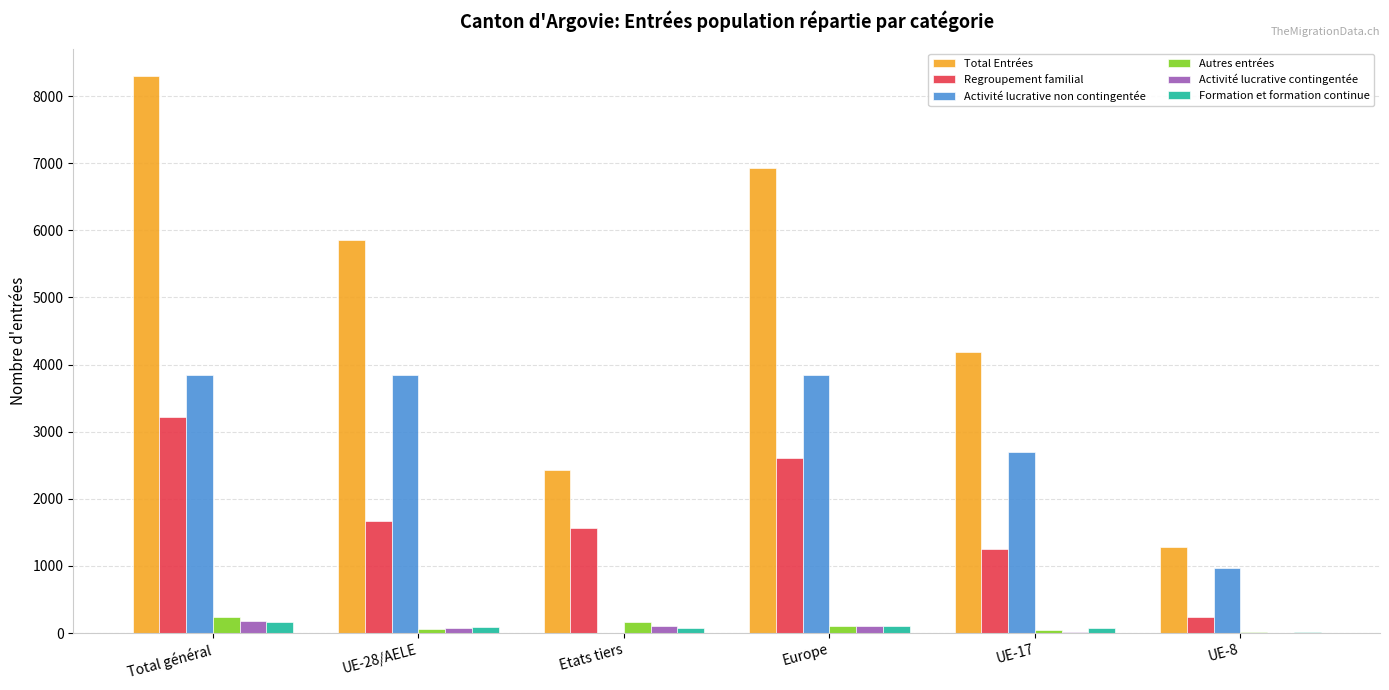

How many groups of bars are there?

6